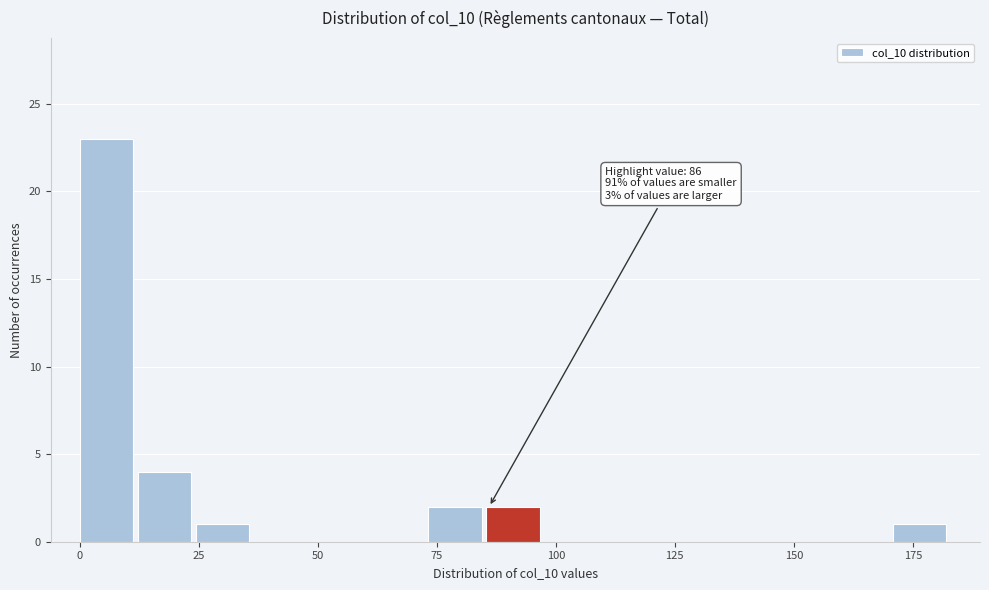

Read against the x-axis, roughly where is the centre of the tallest bar?

5